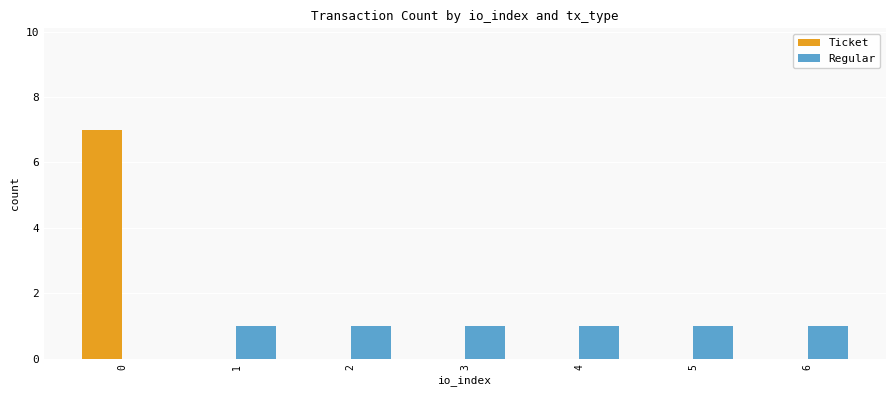

Is the value of Ticket at 3 greater than the value of Regular at 5?

No